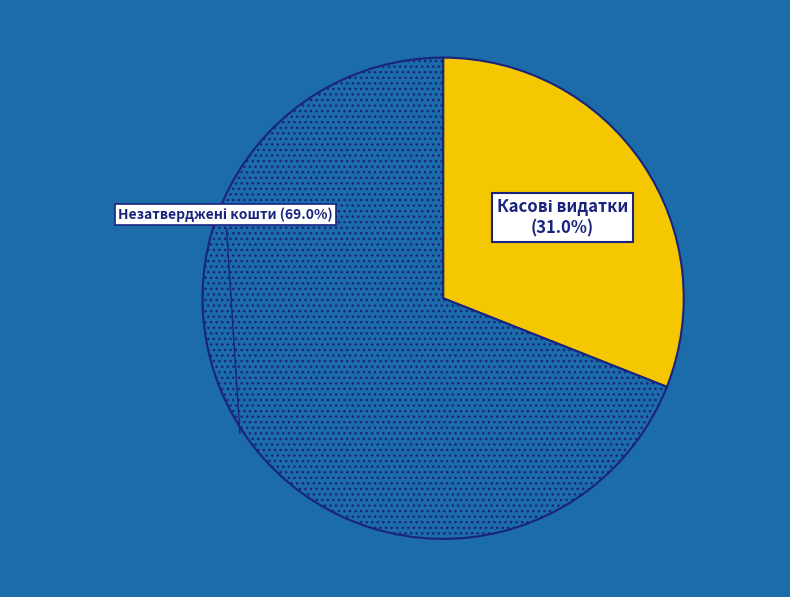

Does any single category account for the majority?

Yes